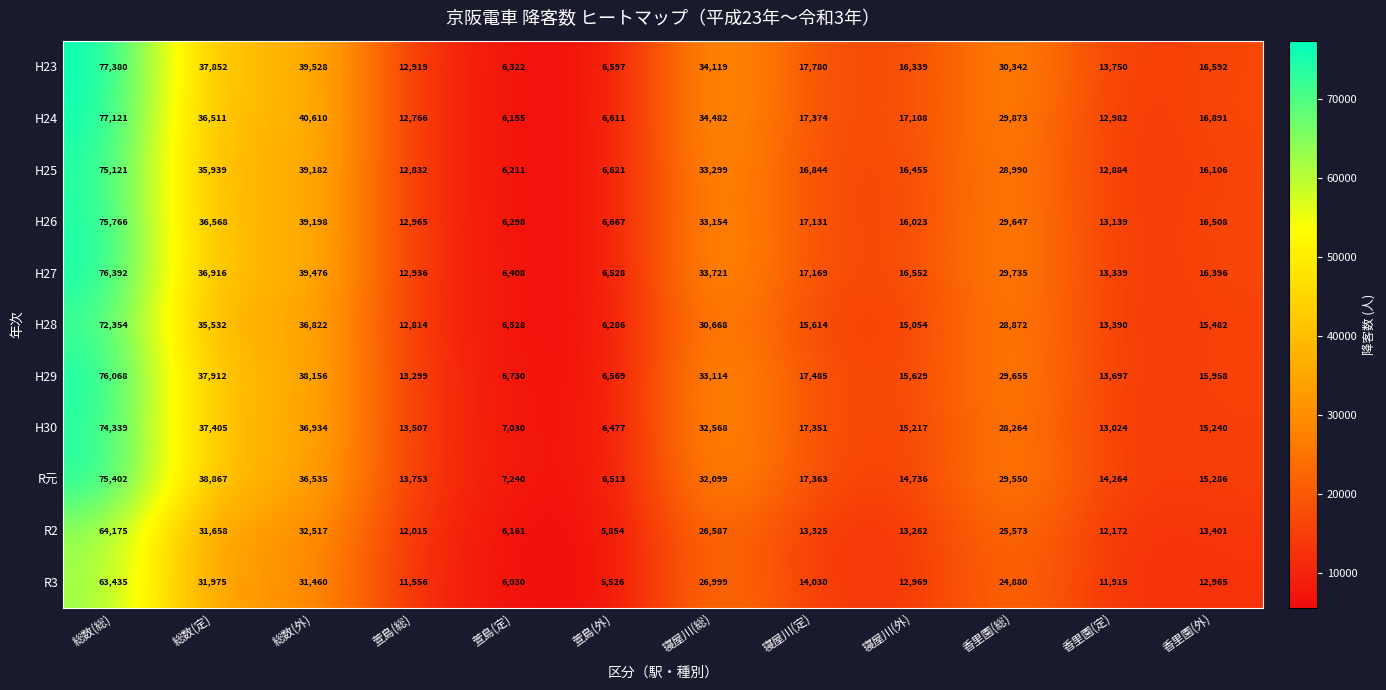

Rank the series by their maximum value, from lowest to highest.

R3, R2, H28, H30, H25, R元, H26, H29, H27, H24, H23